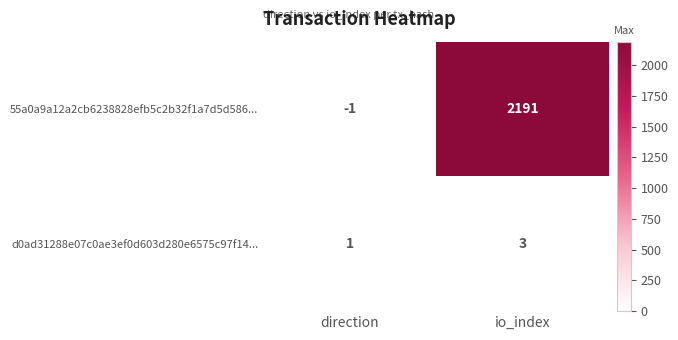

What is the spread (max minus min) of values at direction?

2